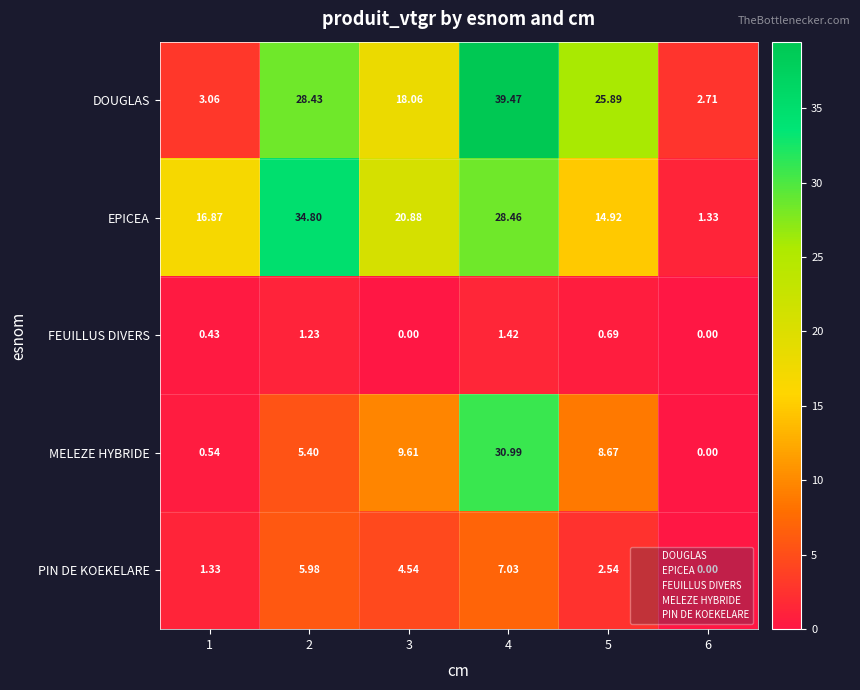

List the series in order of their peak value, lowest first.

FEUILLUS DIVERS, PIN DE KOEKELARE, MELEZE HYBRIDE, EPICEA, DOUGLAS